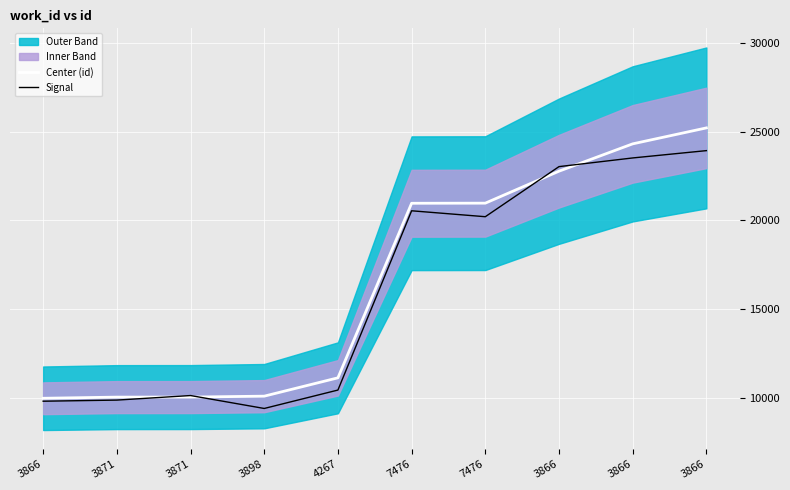

How many lines are shown in the chart?

2